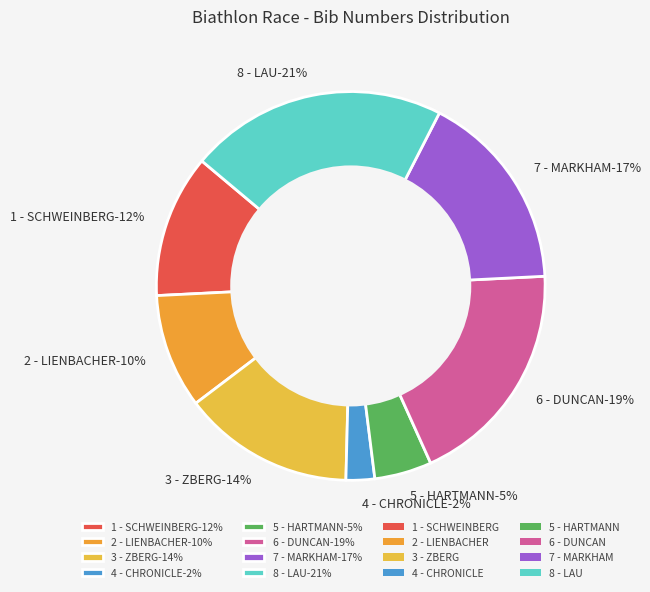

Which slice is the smallest?

4 - CHRONICLE